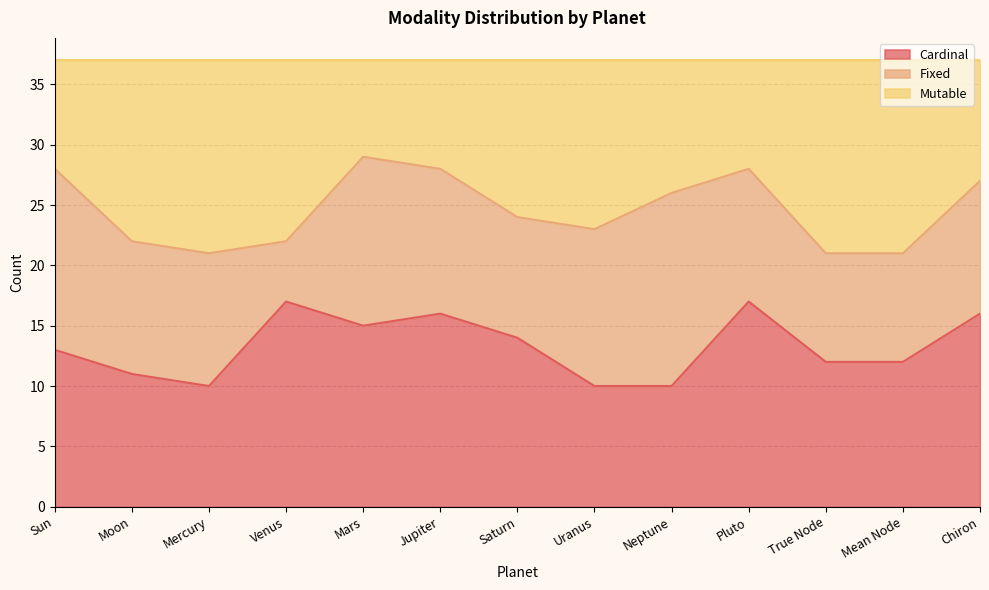

The value of Cardinal at Chiron is 8. True or false?

False